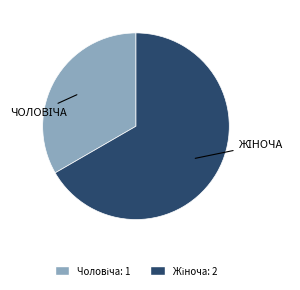

Is there a majority slice in this chart?

Yes